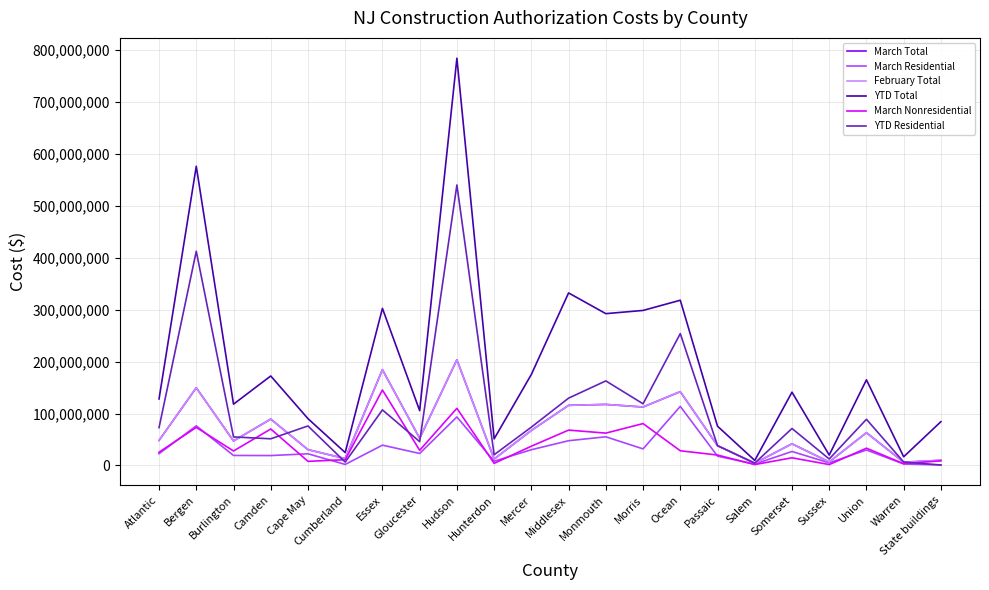

What is the label of the 4th point from the left?

Camden